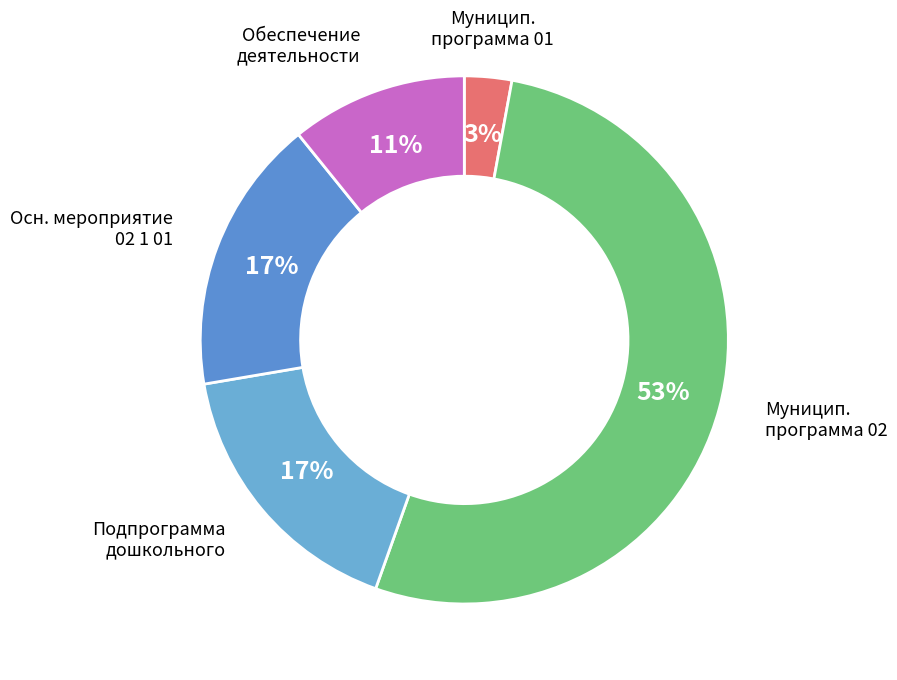

How many segments does this pie chart have?

5